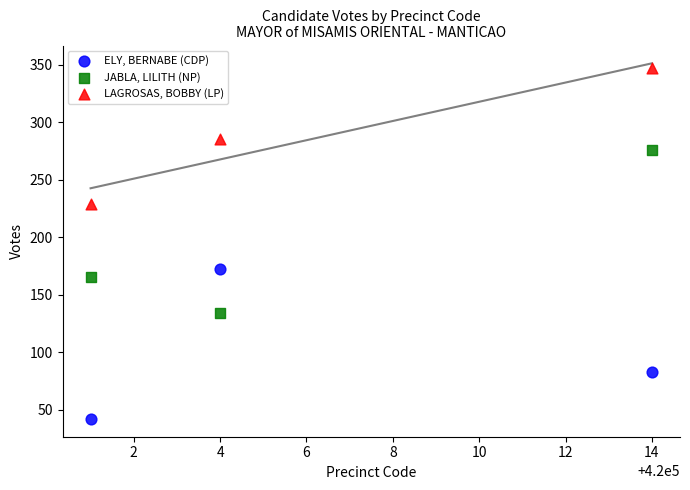

What are all the series names shown in the legend?

ELY, BERNABE (CDP), JABLA, LILITH (NP), LAGROSAS, BOBBY (LP)